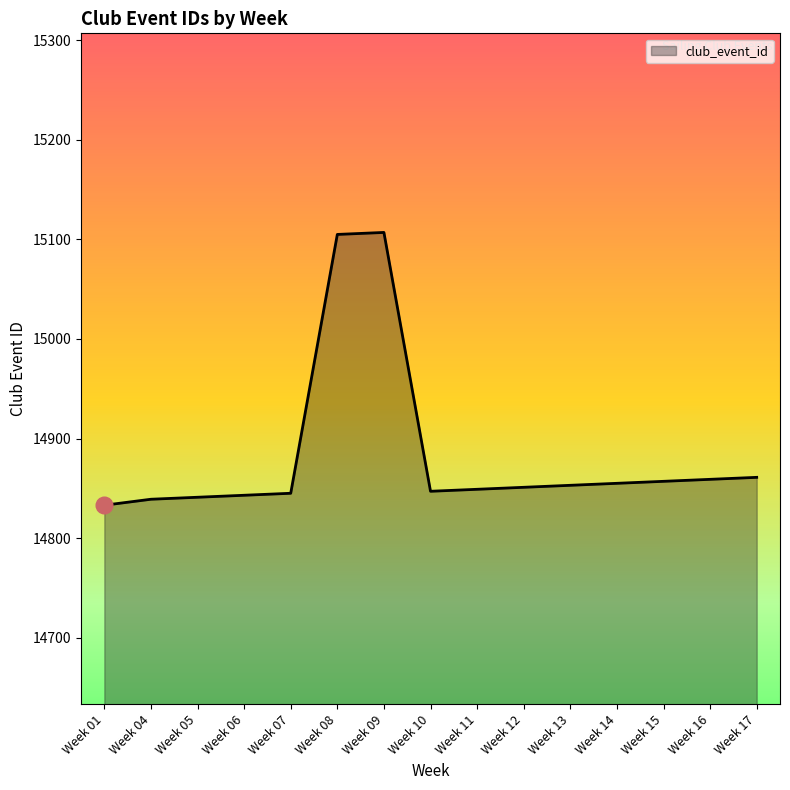

The value at Week 09 is 9862. True or false?

False